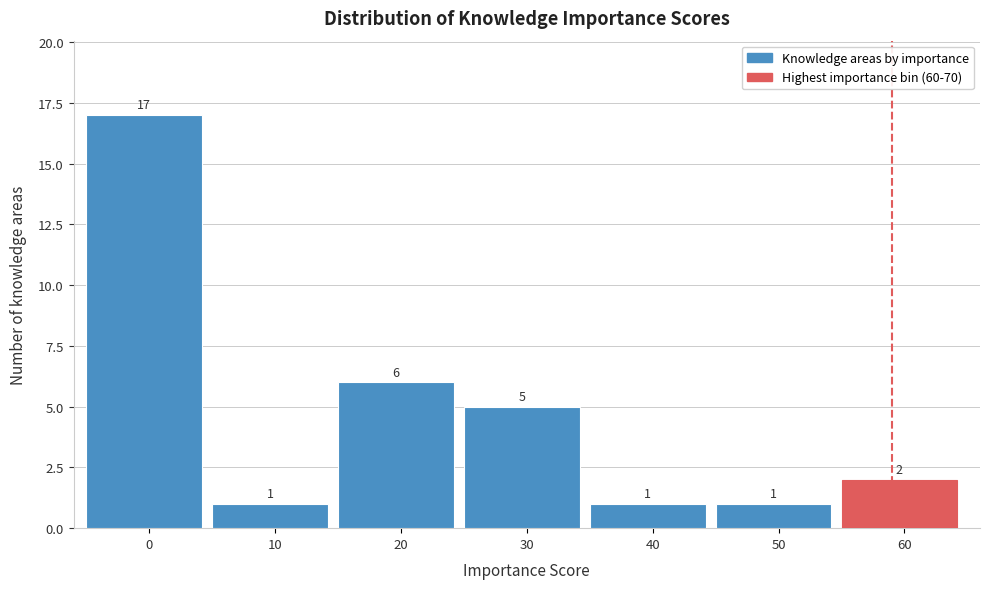

Reading left to right, list all the values displayed in this chart.

17	1	6	5	1	1	2